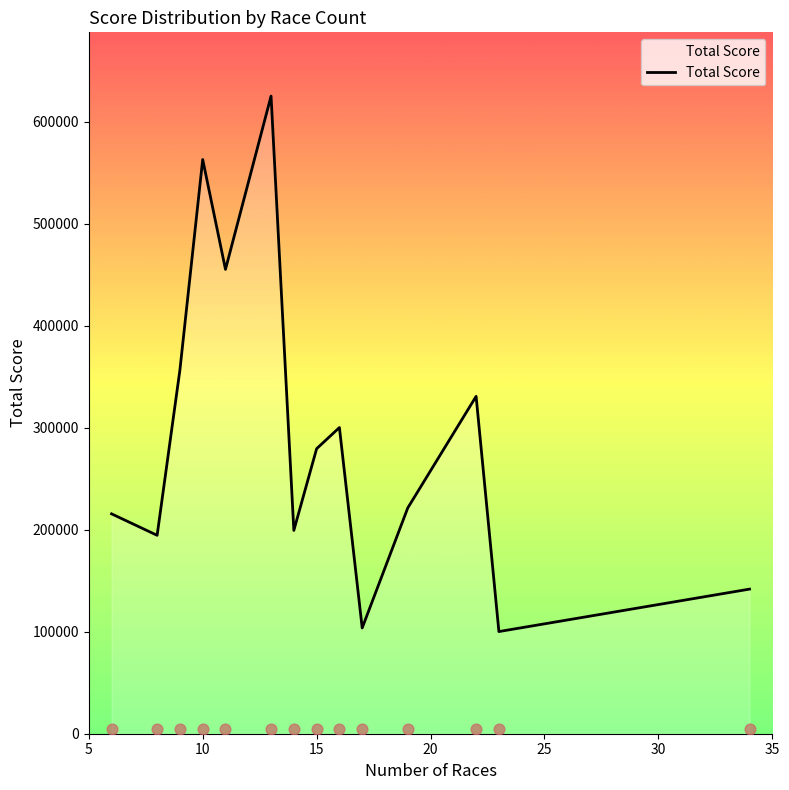

What is the minimum value for Total Score?

100187